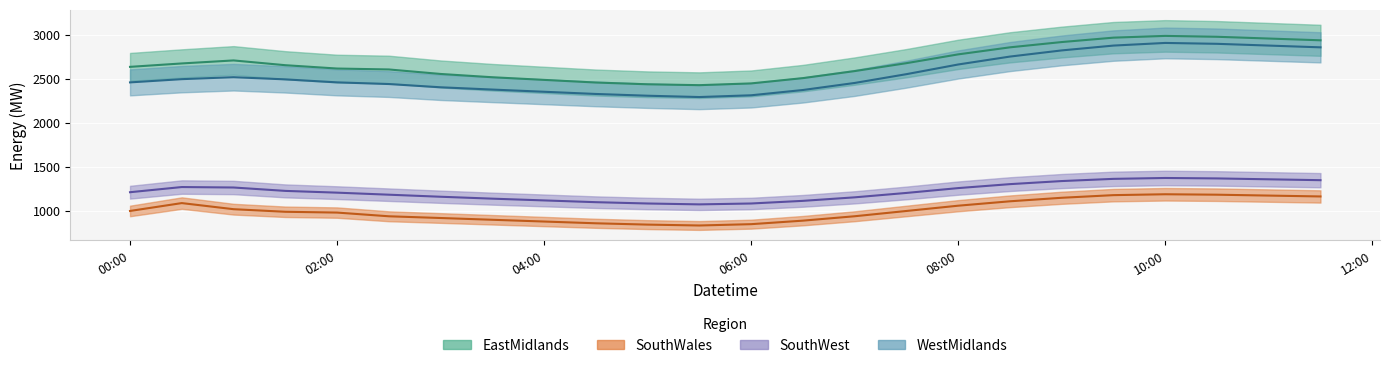

How many interior local valleys does the SouthWest series have?

1